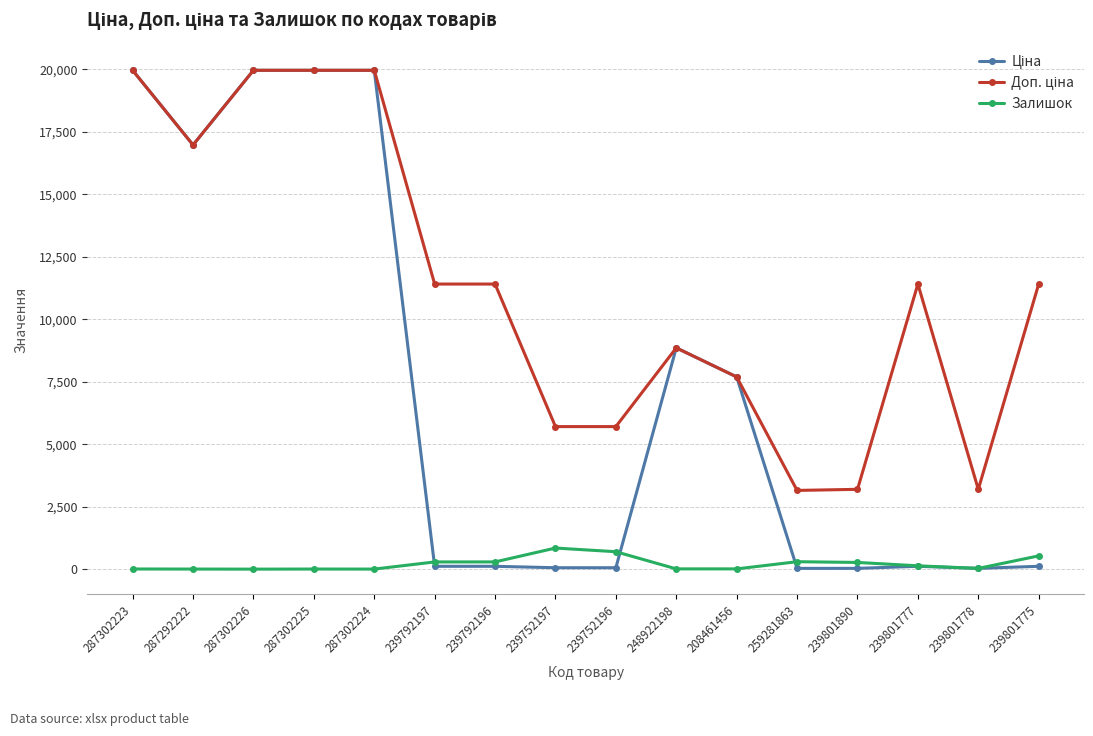

What is the greatest value displayed?

19964.2